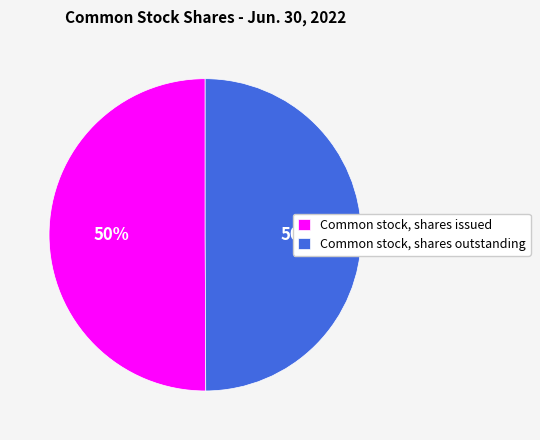

What is the ratio of the value at Common stock, shares issued to the value at Common stock, shares outstanding?

1.0